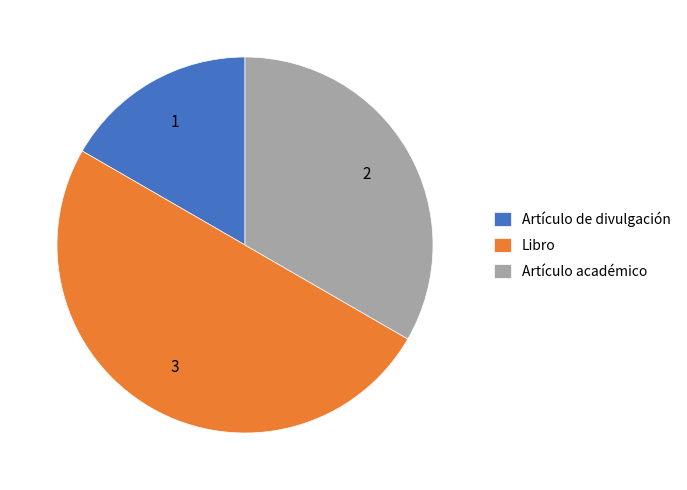

Does Artículo de divulgación account for over 50% of the chart?

No